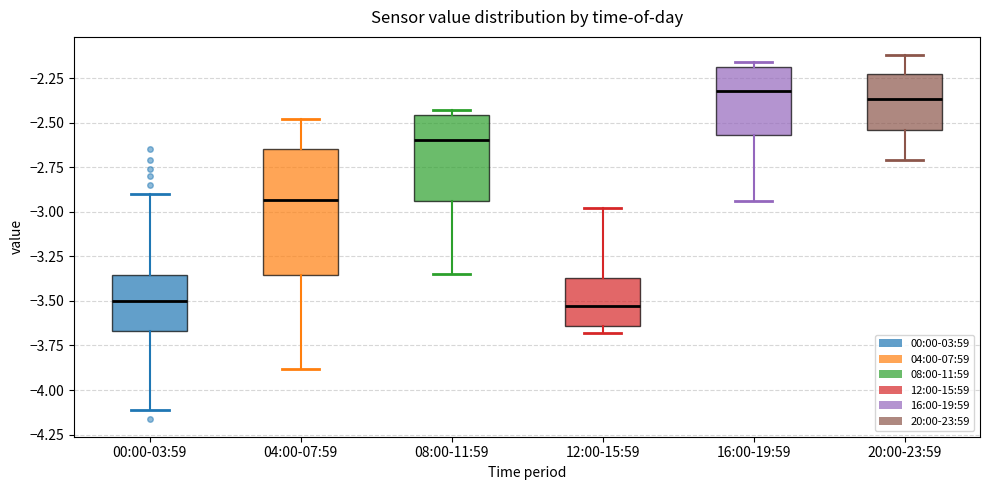

Reading left to right, read every box against the y-axis: the position of its median line, the range the box covers, and the ends of its whiskers. The values are not printed on the chart, so give them approximately, as read against the axis.

00:00-03:59: median -3.50, box -3.65 to -3.35, whiskers -4.10 to -2.90
04:00-07:59: median -2.95, box -3.35 to -2.65, whiskers -3.90 to -2.50
08:00-11:59: median -2.60, box -2.95 to -2.45, whiskers -3.35 to -2.45 (just above the box's upper edge)
12:00-15:59: median -3.55, box -3.65 to -3.35, whiskers -3.70 to -3.00
16:00-19:59: median -2.30, box -2.55 to -2.20, whiskers -2.95 to -2.15
20:00-23:59: median -2.35, box -2.55 to -2.25, whiskers -2.70 to -2.10